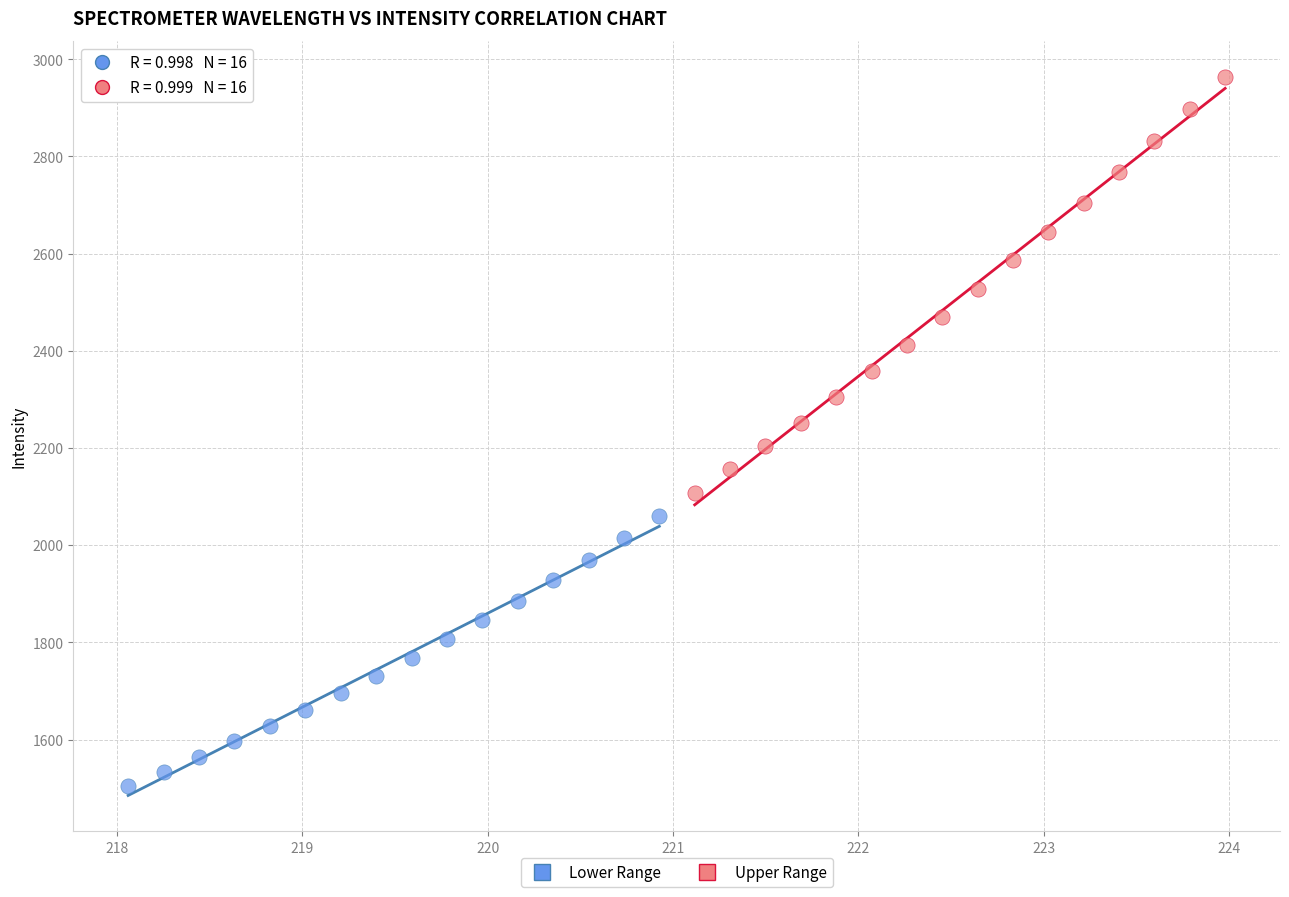

Which series reaches the minimum Y coordinate?

Lower Range